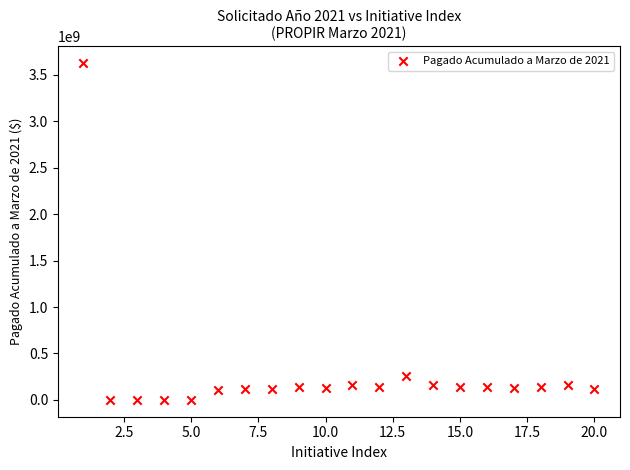

What Y value in the scatter plot is closest to 1813544692?

254070236